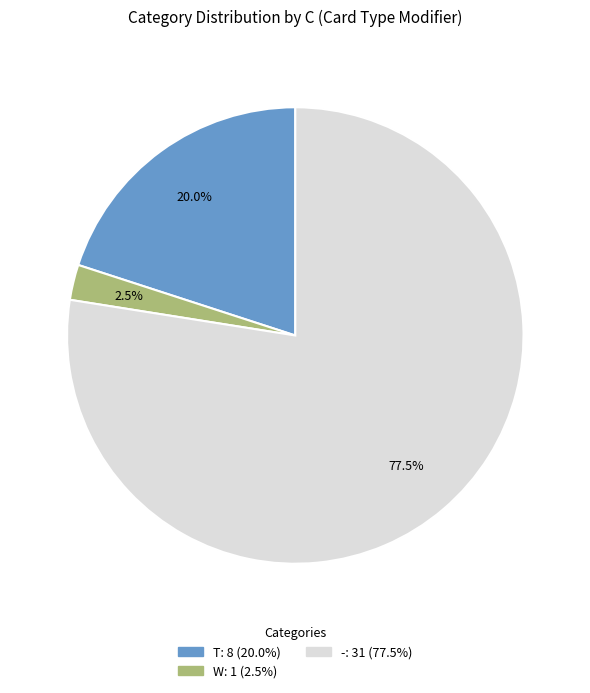

Is the sum of - and T greater than half?

Yes